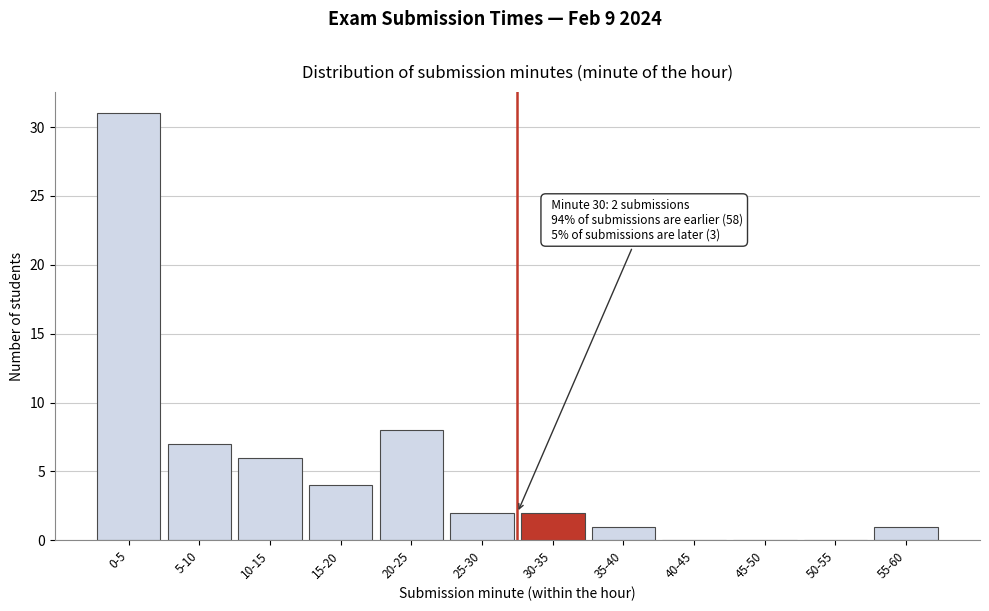

Reading left to right, list all the values displayed in this chart.

0-5=31	5-10=7	10-15=6	15-20=4	20-25=8	25-30=2	30-35=2	35-40=1	40-45=0	45-50=0	50-55=0	55-60=1